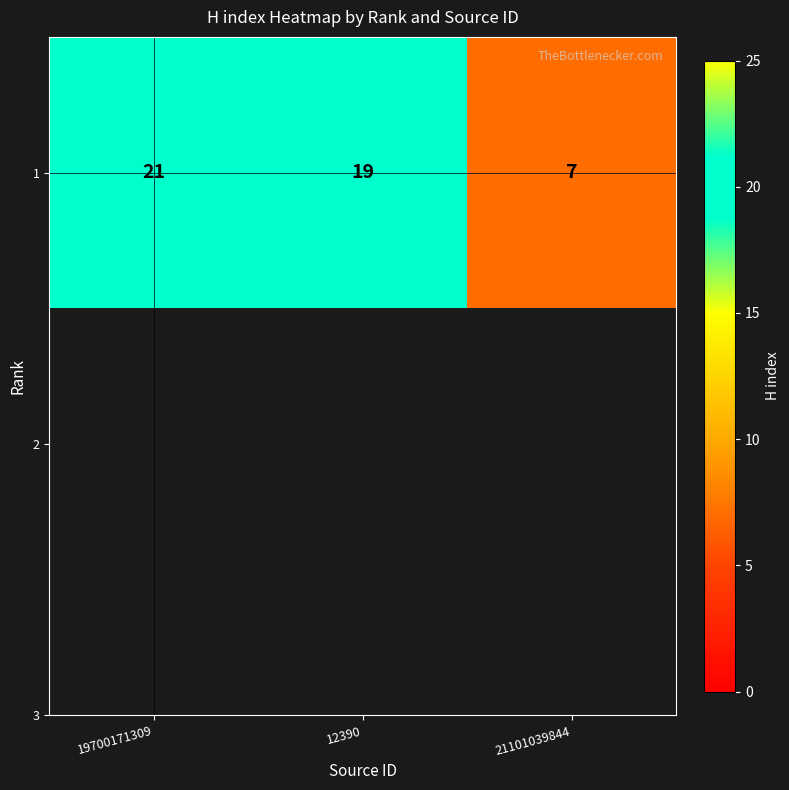

True or false: the data shows 19 at 12390.

True